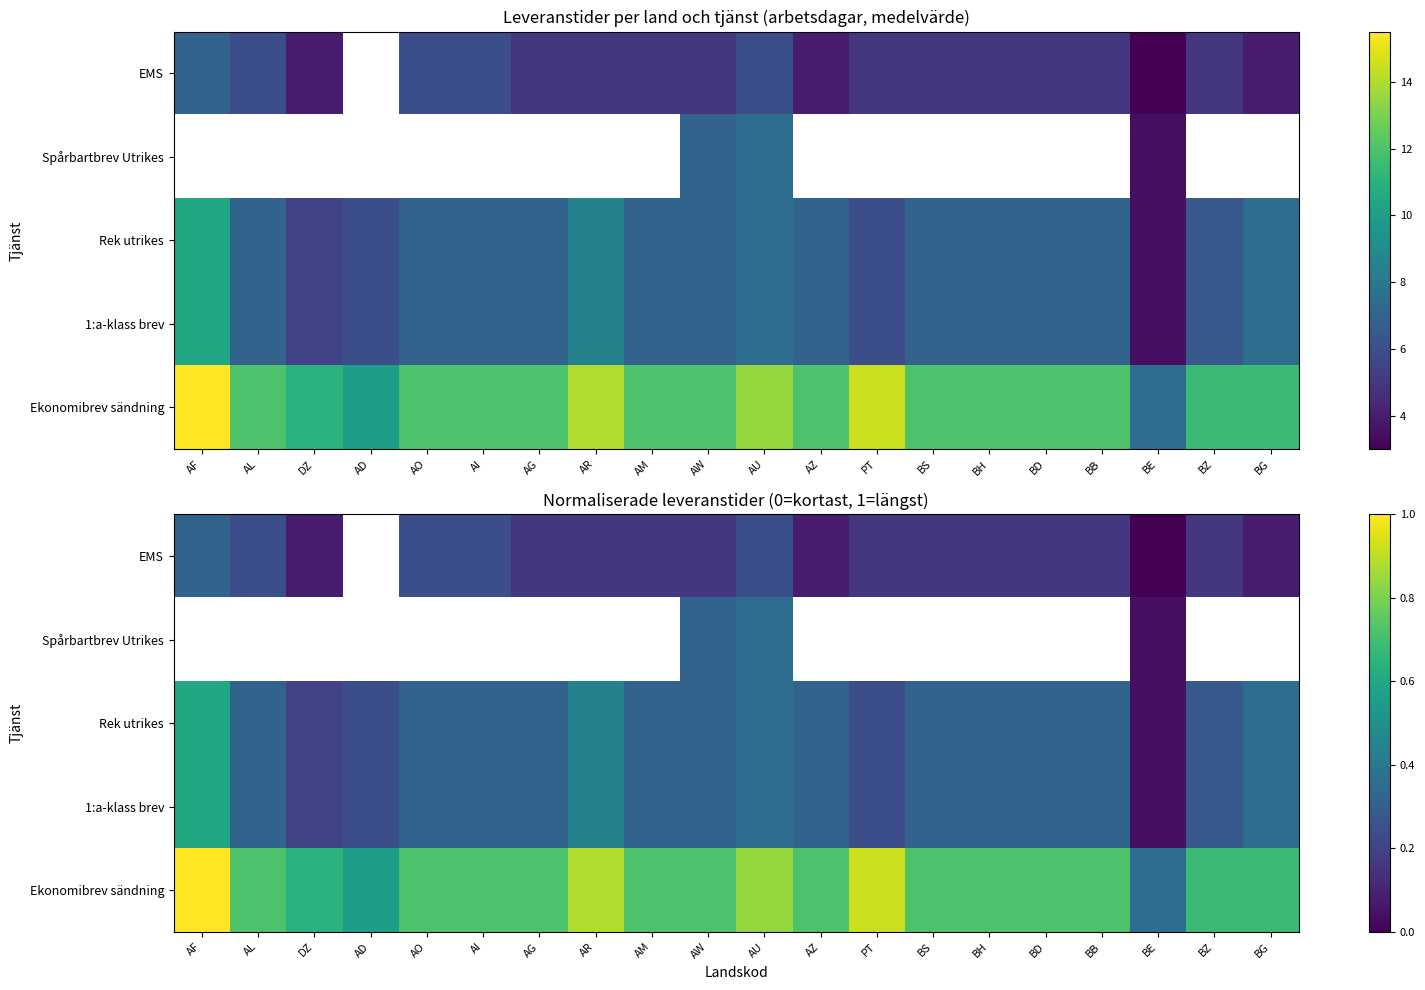

What is the maximum value shown in the chart?

1.0